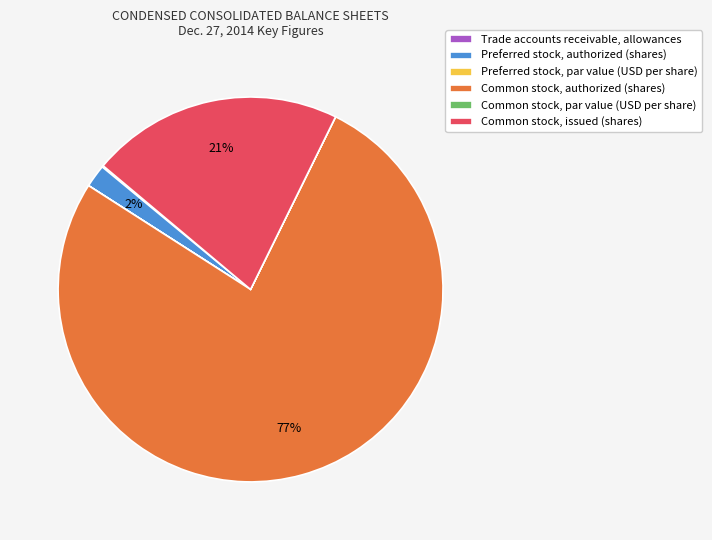

To the nearest percent, what percentage of the pie is Common stock, issued (shares)?

21%